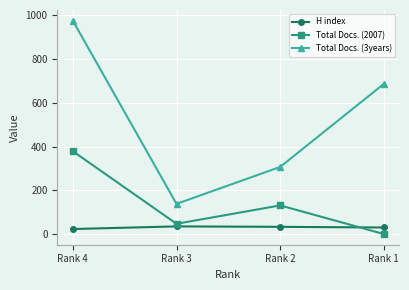

What is the difference between the maximum and minimum values in the Total Docs. (2007) series?

379